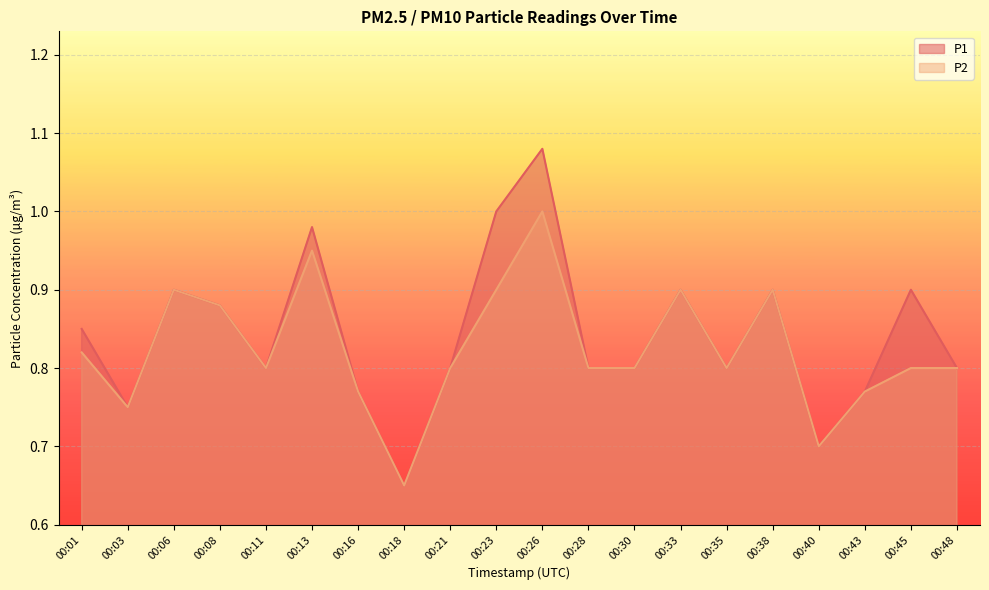

True or false: P1 and P2 cross at least once.

False